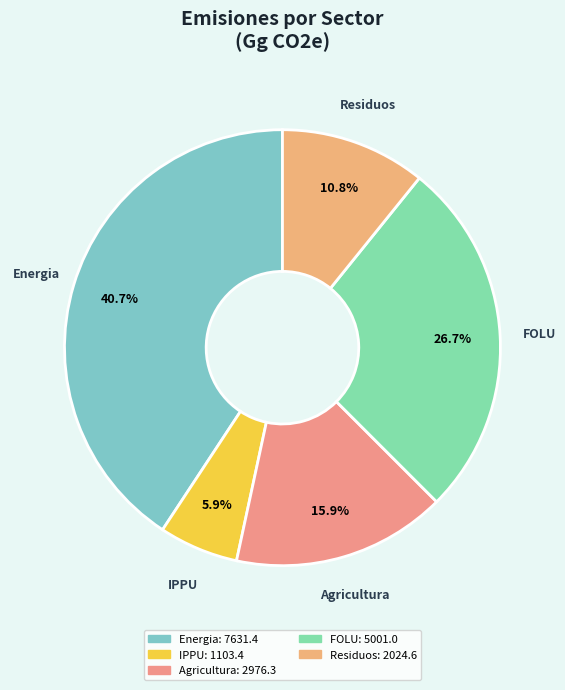

Does IPPU represent more than half of the total?

No